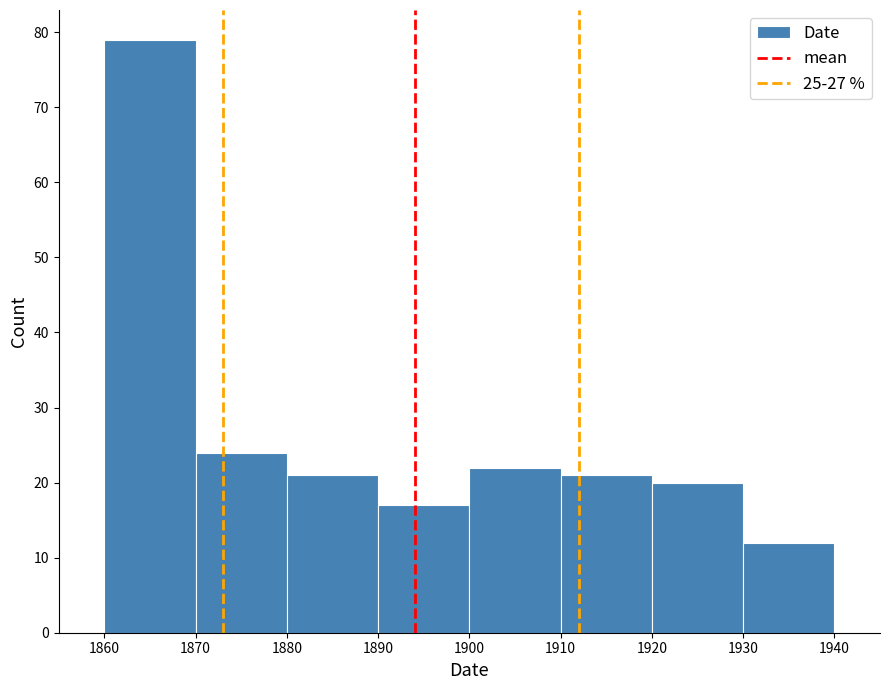

Reading left to right, transcribe this chart: for each bar, give the range it covers on the x-axis and its height. The values are not printed on the chart, so give them approximately, as read against the axis.

1860 to 1870: 79
1870 to 1880: 24
1880 to 1890: 21
1890 to 1900: 17
1900 to 1910: 22
1910 to 1920: 21
1920 to 1930: 20
1930 to 1940: 12